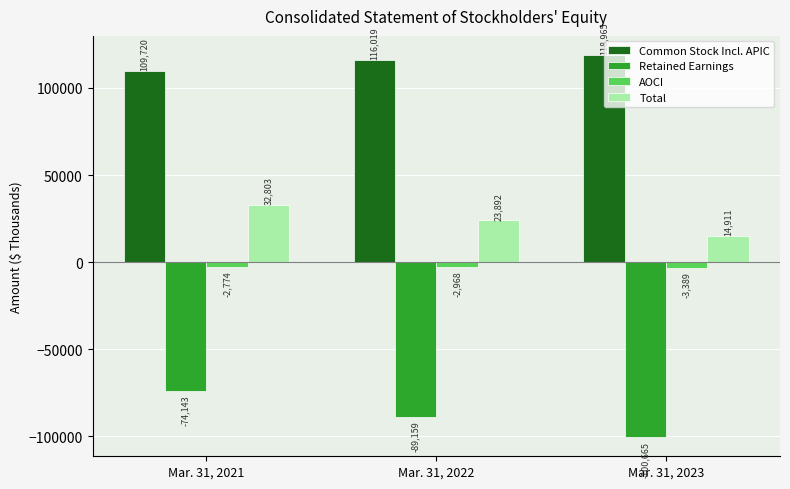

Reading right to left, list all the values displayed in this chart.

Common Stock Incl. APIC: 118965	116019	109720
Retained Earnings: -100665	-89159	-74143
AOCI: -3389	-2968	-2774
Total: 14911	23892	32803